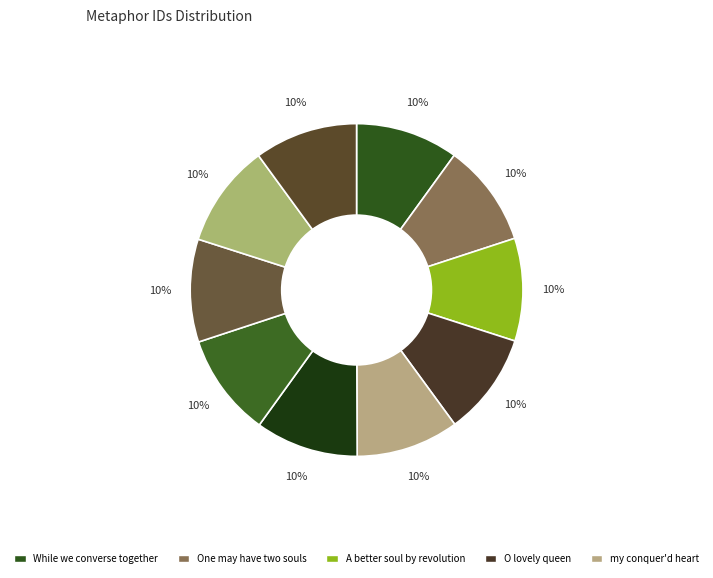

Does any single category account for the majority?

No